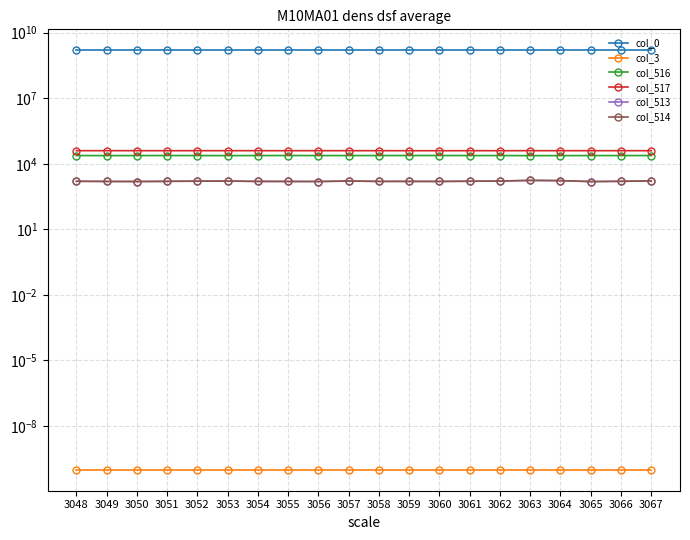

What is the sum of all col_517 values?

800021.0